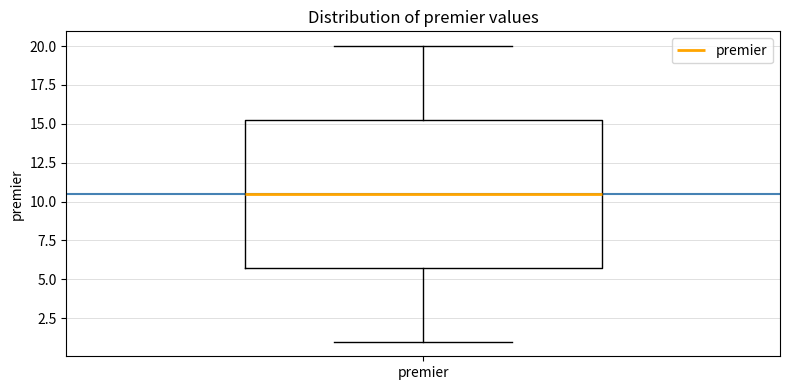

Transcribe this box plot: give where the median line is, the range the box spans, and where the two whiskers end, as read against the y-axis. The values are not printed on the chart, so give them approximately, as read against the axis.

median 10.5, box 6.0 to 15.5, whiskers 1.0 to 20.0